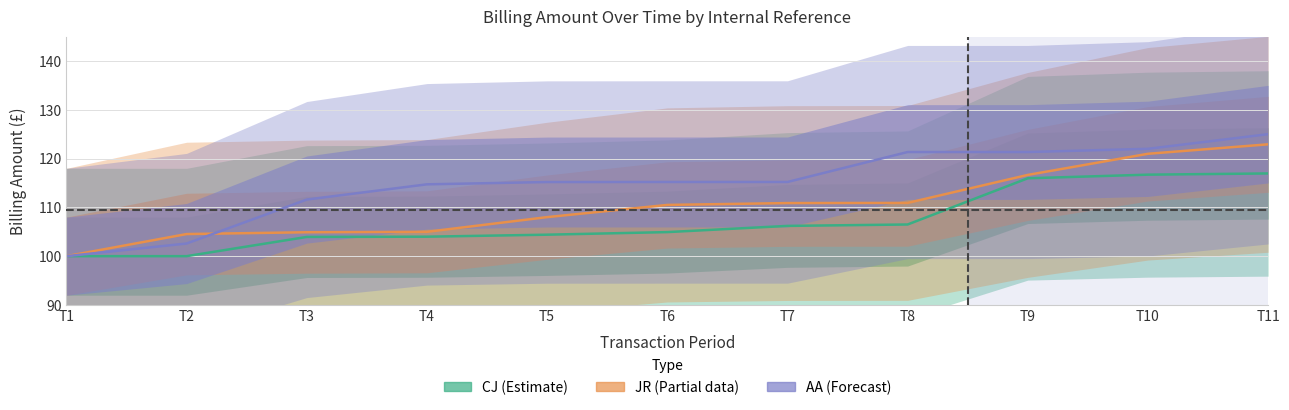

Does the chart have visible grid lines?

Yes